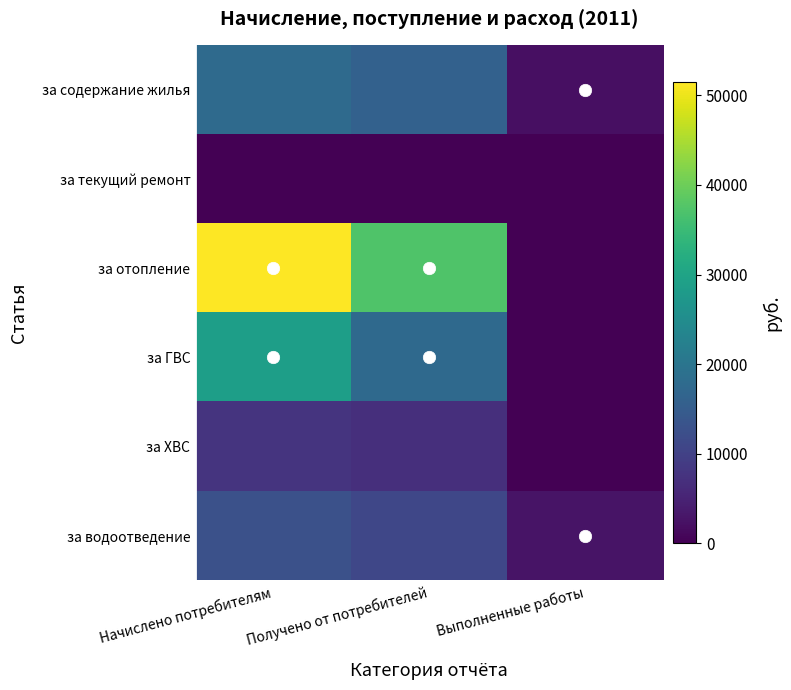

At Выполненные работы, list the series in order from smallest to largest.

за текущий ремонт, за отопление, за ГВС, за ХВС, за содержание жилья, за водоотведение